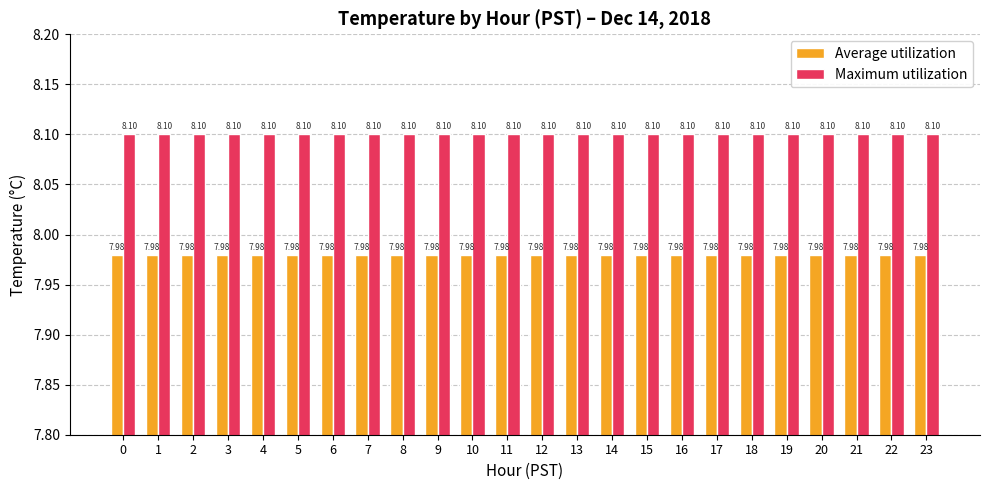

Is the value of Maximum utilization at 13 greater than the value of Average utilization at 2?

Yes